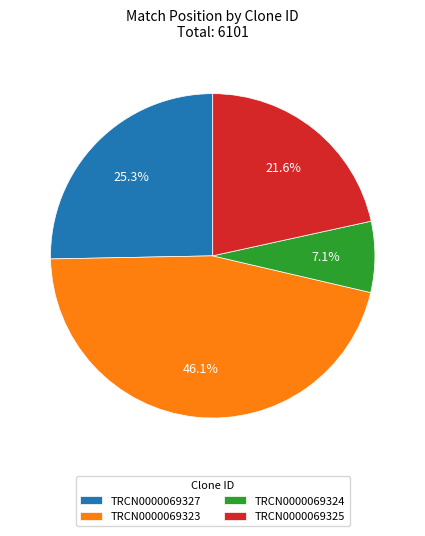

True or false: TRCN0000069323 accounts for 46% of the total.

True